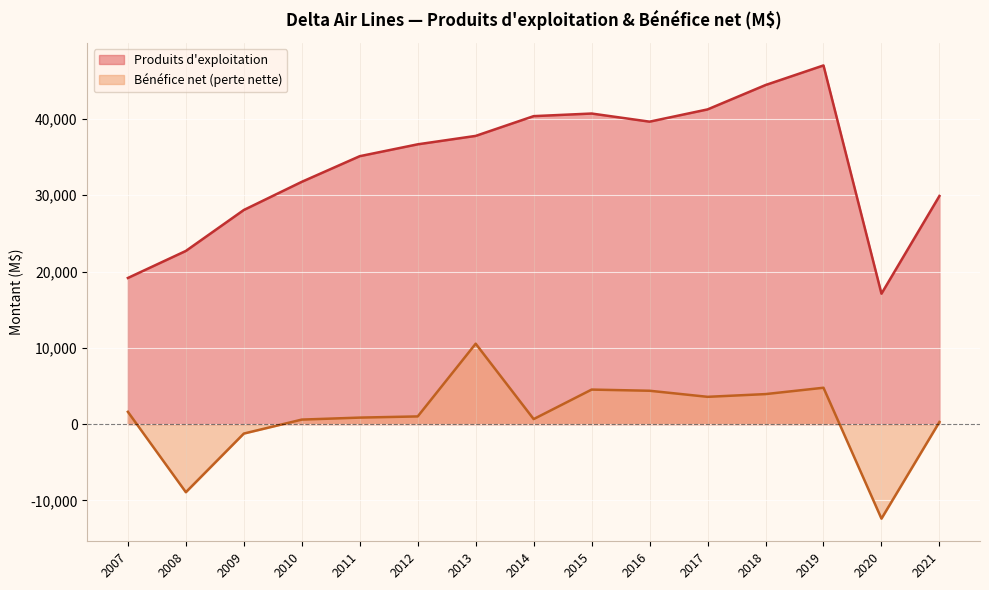

Rank the categories by Produits d'exploitation value from lowest to highest.

2020, 2007, 2008, 2009, 2021, 2010, 2011, 2012, 2013, 2016, 2014, 2015, 2017, 2018, 2019